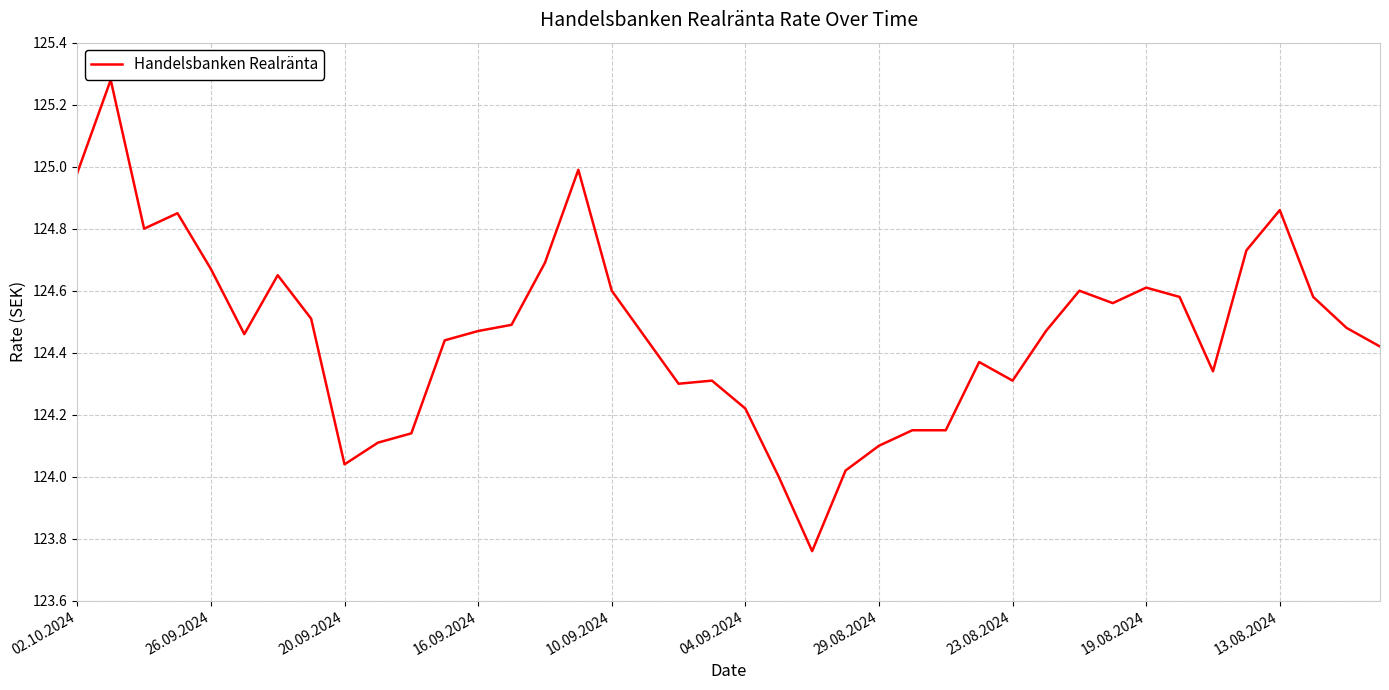

What is the difference between the maximum and minimum values?

1.5